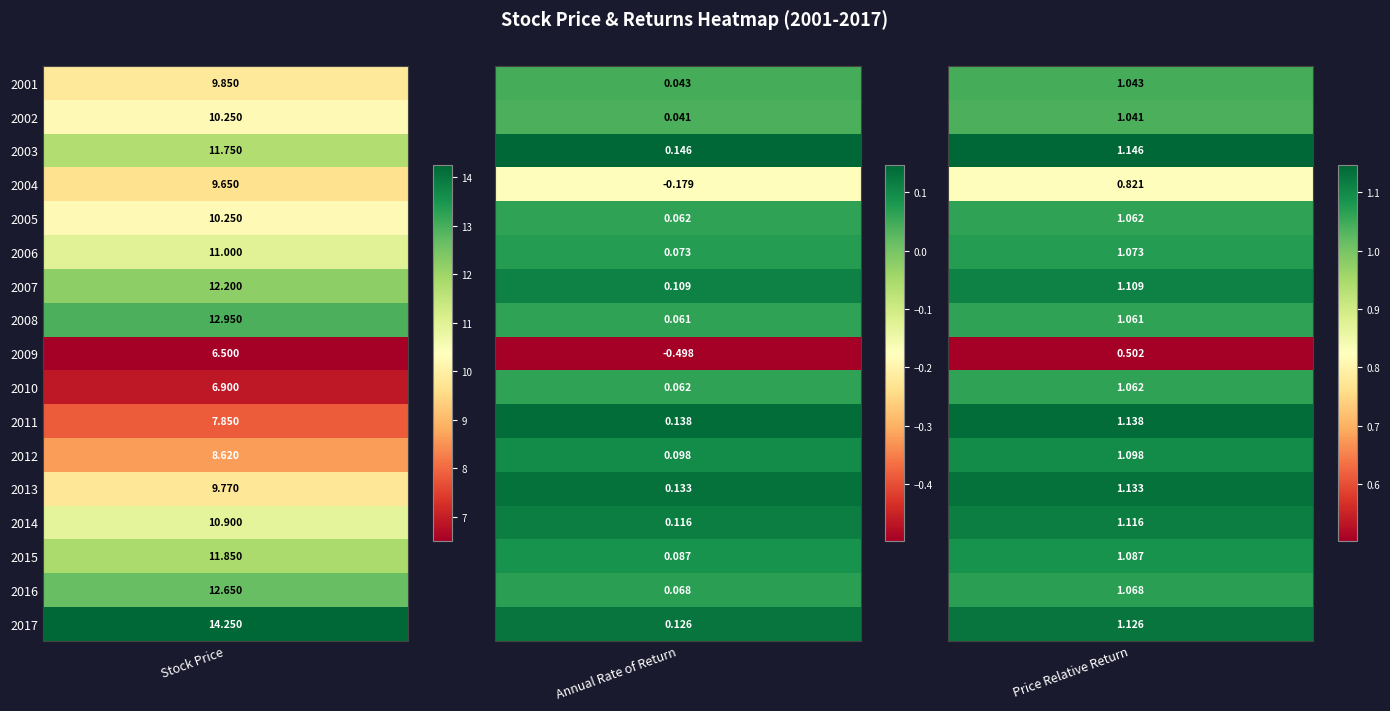

Rank the series by their maximum value, from highest to lowest.

2017, 2008, 2016, 2007, 2015, 2003, 2006, 2014, 2002, 2005, 2001, 2013, 2004, 2012, 2011, 2010, 2009